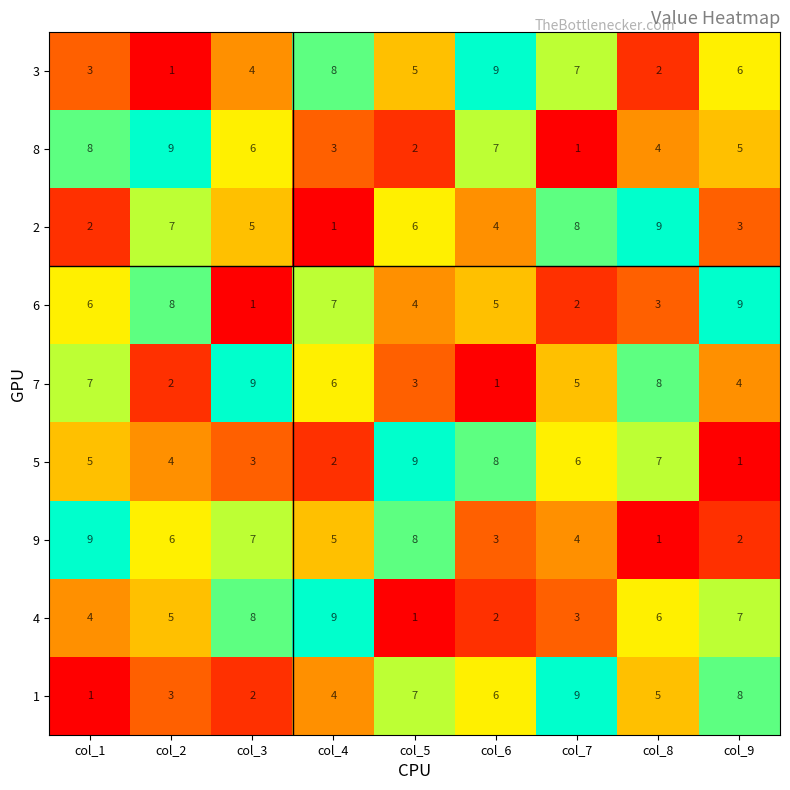

Rank the categories by 6 value from lowest to highest.

col_3, col_7, col_8, col_5, col_6, col_1, col_4, col_2, col_9